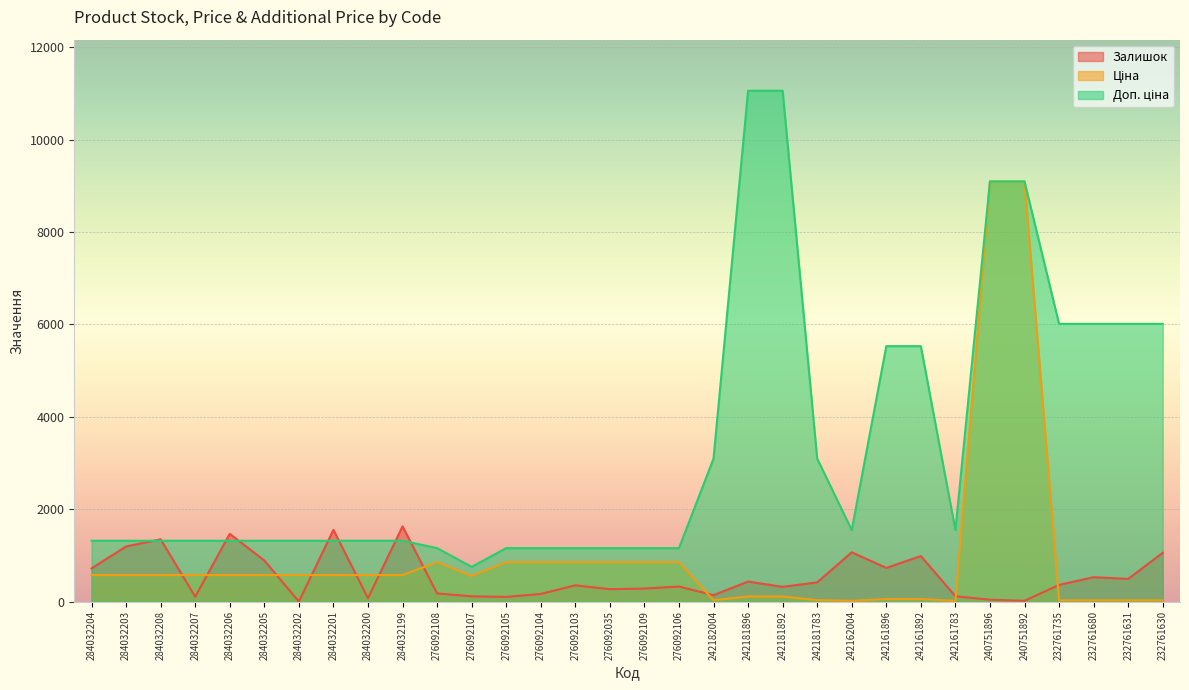

Rank the series by their average value, from highest to lowest.

Доп. ціна, Ціна, Залишок